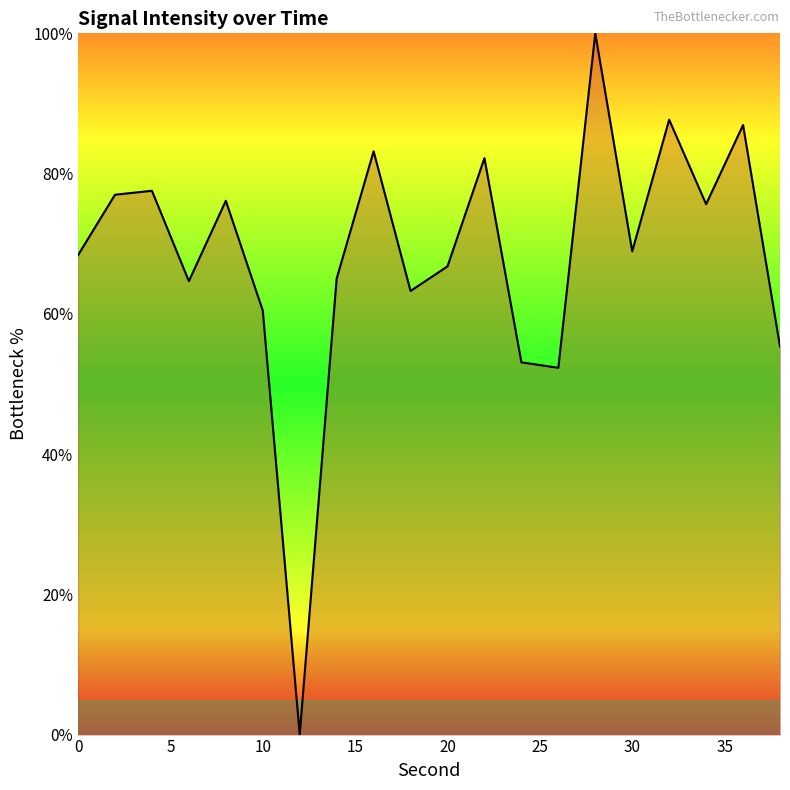

What is the difference between the second highest and second lowest values?

35.4